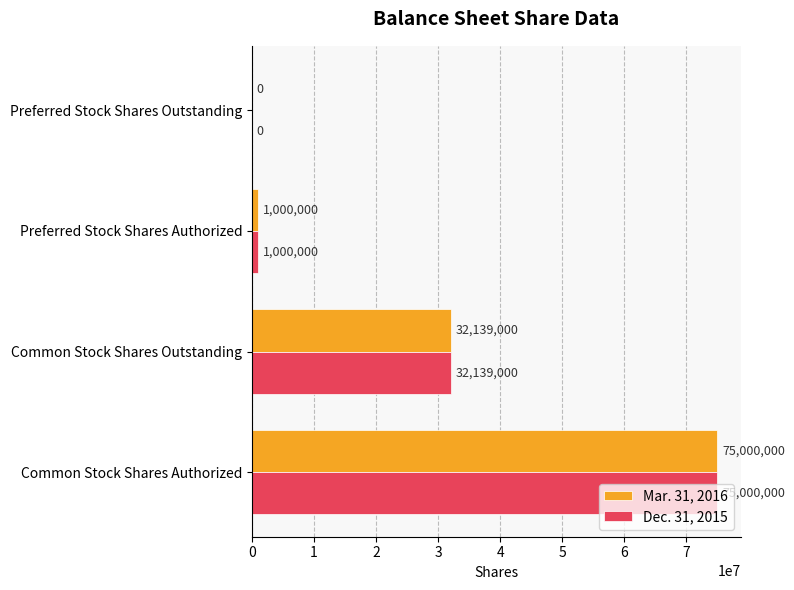

Where is Dec. 31, 2015 nearest to the value 37500000?

Common Stock Shares Outstanding